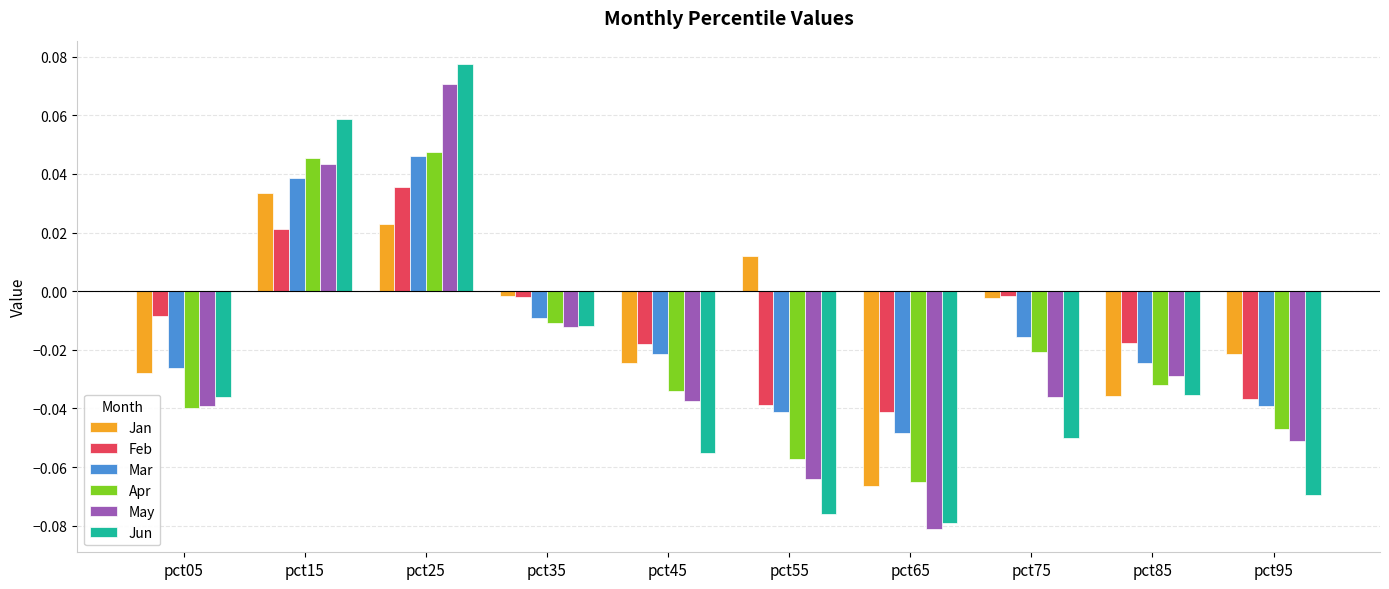

The Jan series shows -0.0 at pct35. True or false?

True